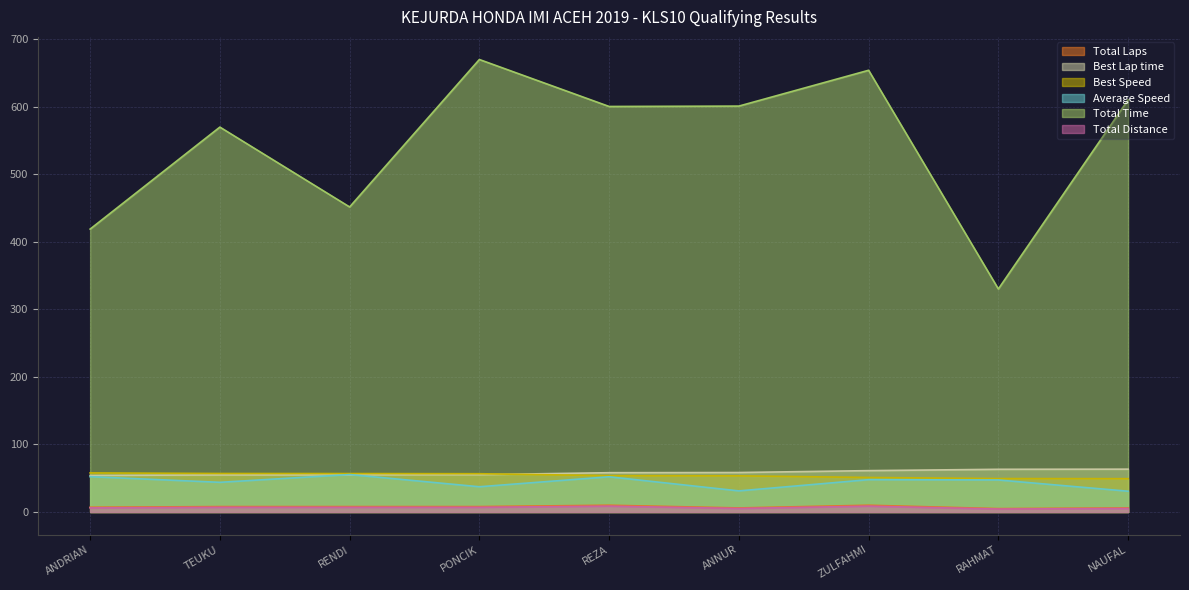

The value of Average Speed at RAHMAT is 74.4. True or false?

False